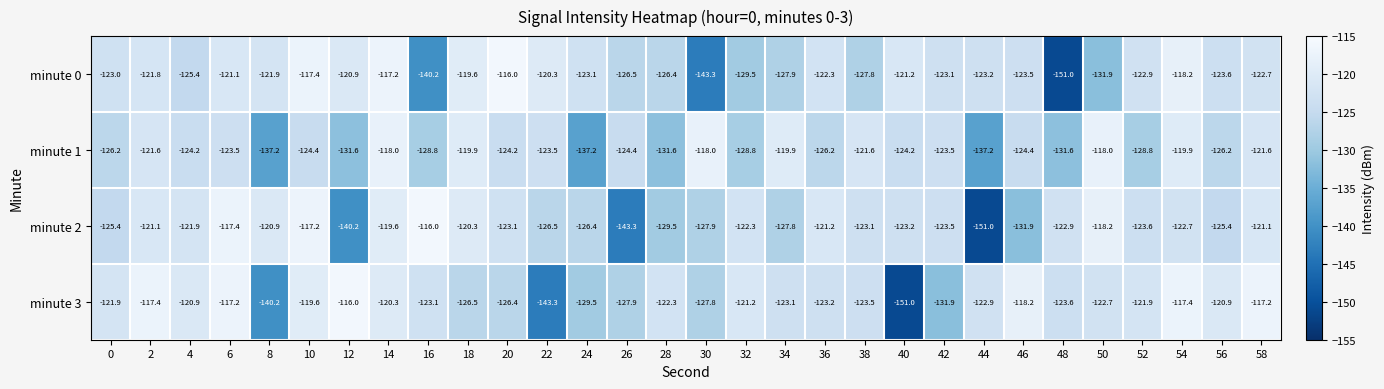

What is the minimum value shown in the chart?

-151.0